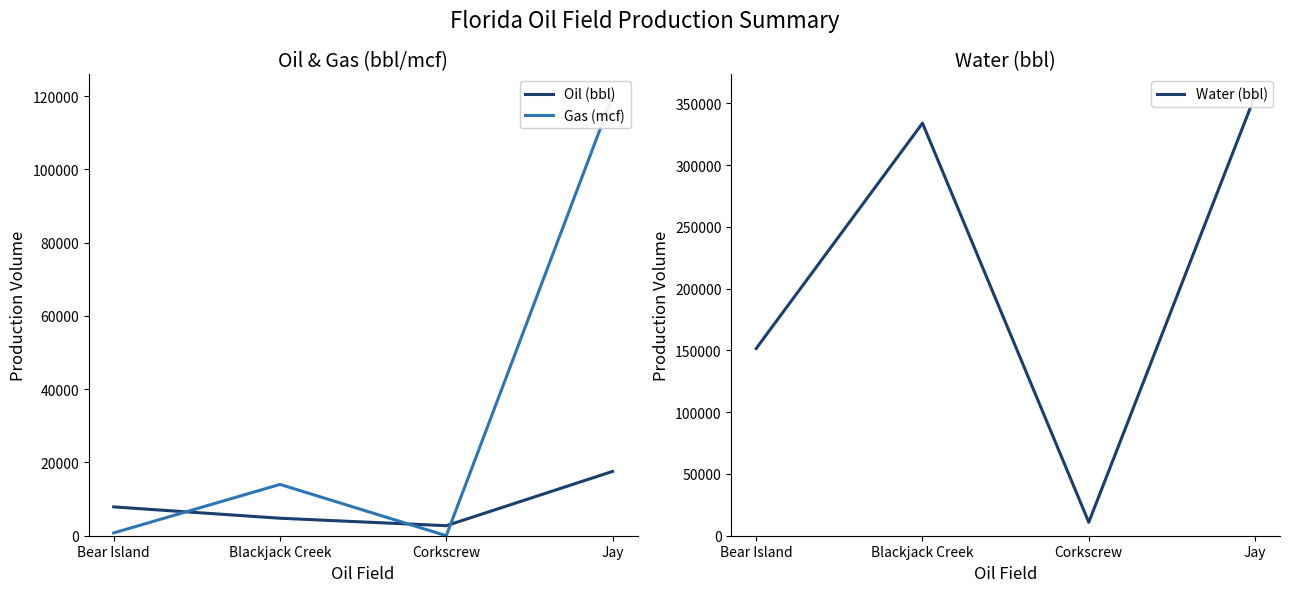

What is the average value of the Oil (bbl) series?

8236